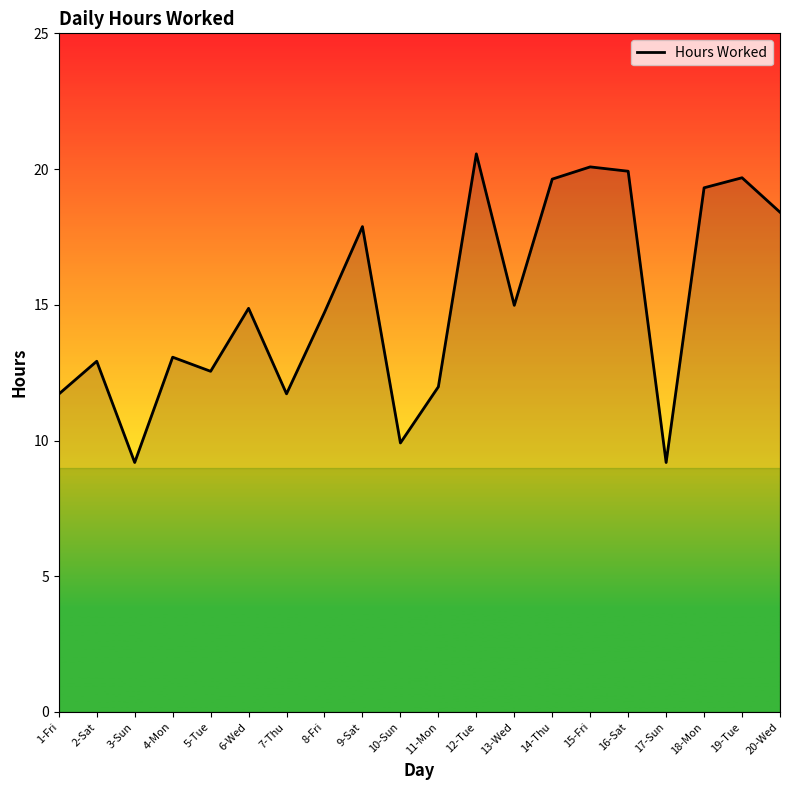

What is the smallest value displayed?

9.2